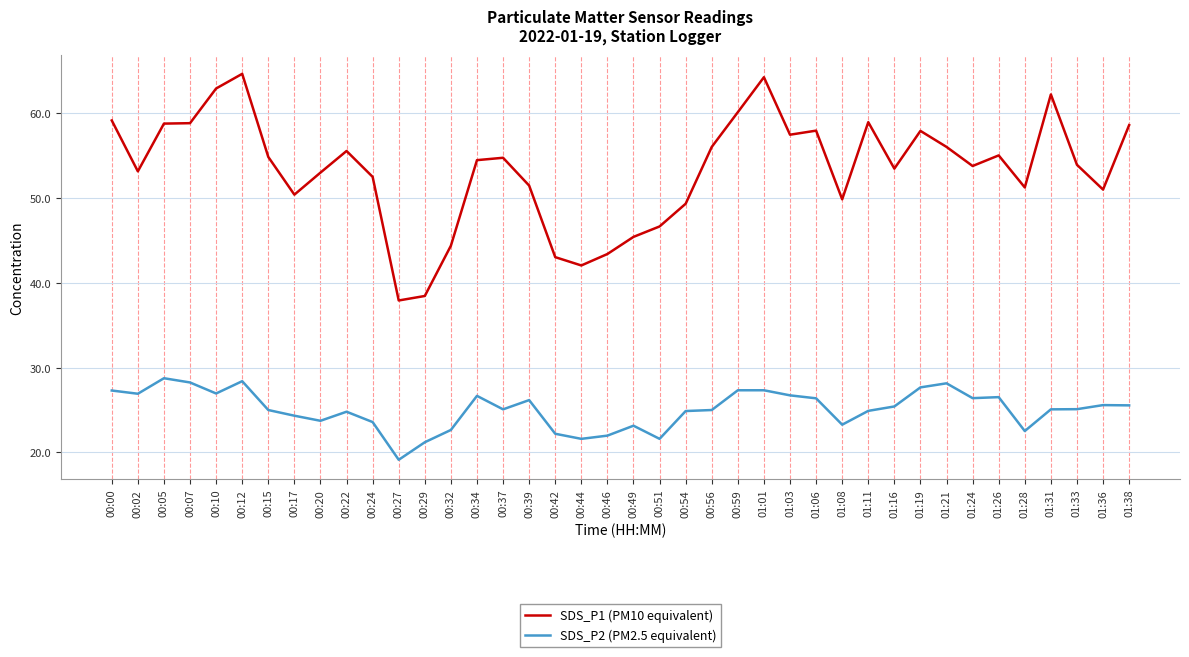

Does the chart display data point markers on the line(s)?

No